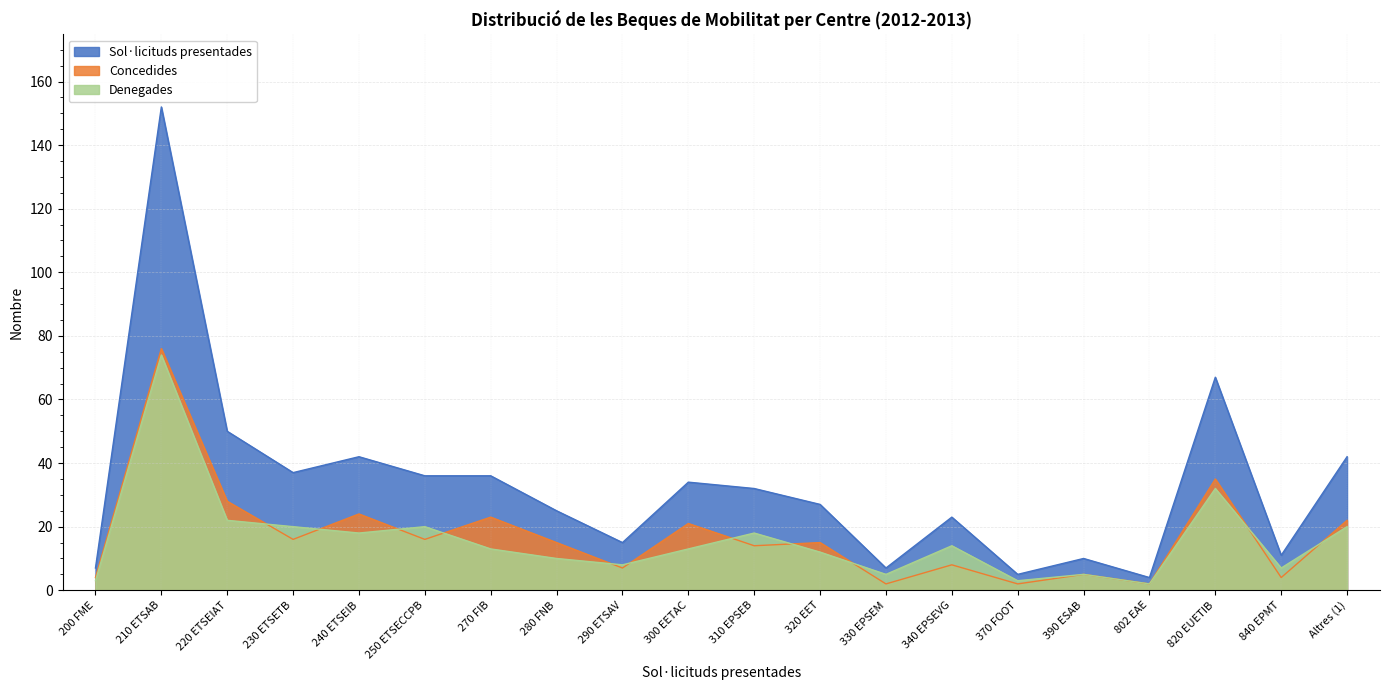

What is the label of the 20th point from the right?

200 FME